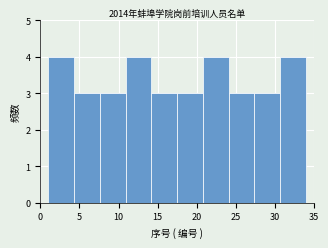

Reading left to right, list every bar in this chart as the range it spans on the x-axis followed by its height. Neither the bar edges nor the heights are printed on the chart, so give them approximately, as read against the axes.

1.0 to 4.3: 4
4.3 to 7.6: 3
7.6 to 10.9: 3
10.9 to 14.2: 4
14.2 to 17.5: 3
17.5 to 20.8: 3
20.8 to 24.1: 4
24.1 to 27.4: 3
27.4 to 30.7: 3
30.7 to 34.0: 4